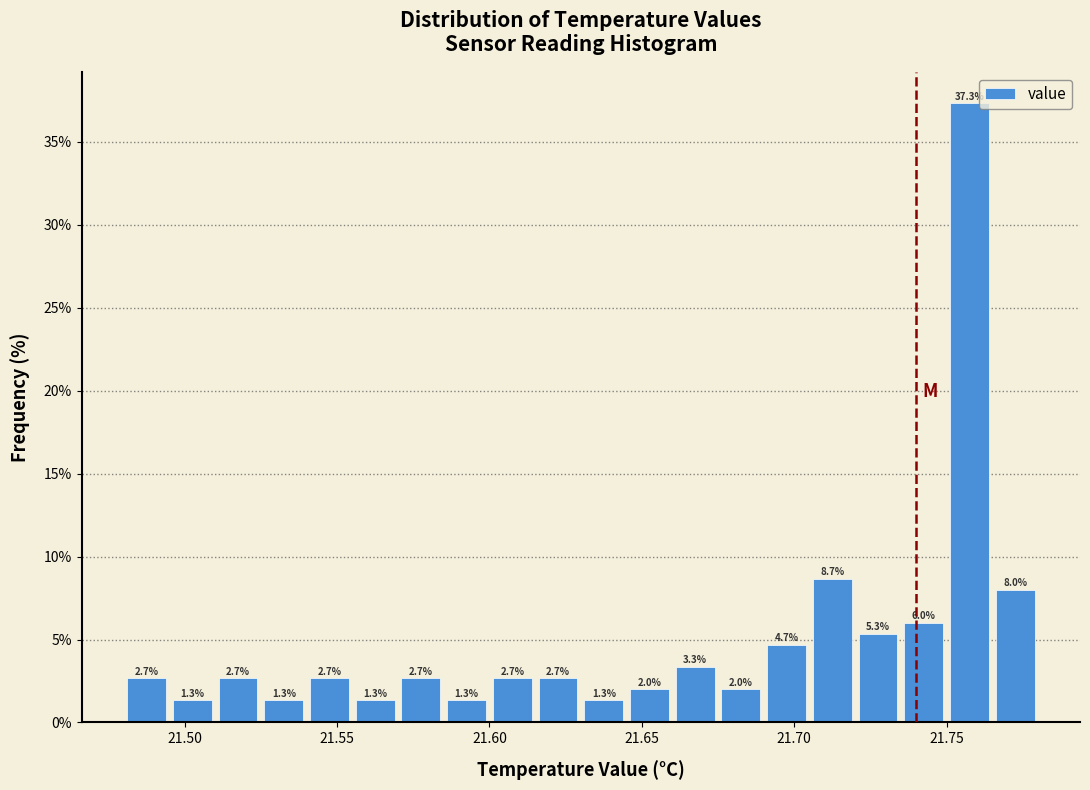

Around what value on the x-axis is the tallest bar? Give the approximate position of its centre, as read against the axis.

21.760